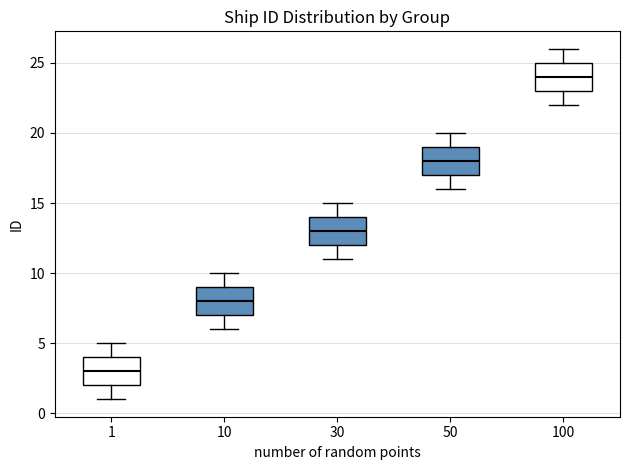

Where does the median line of the box at x = 30 sit on the y-axis? The values are not printed on the chart, so give them approximately, as read against the axis.

13